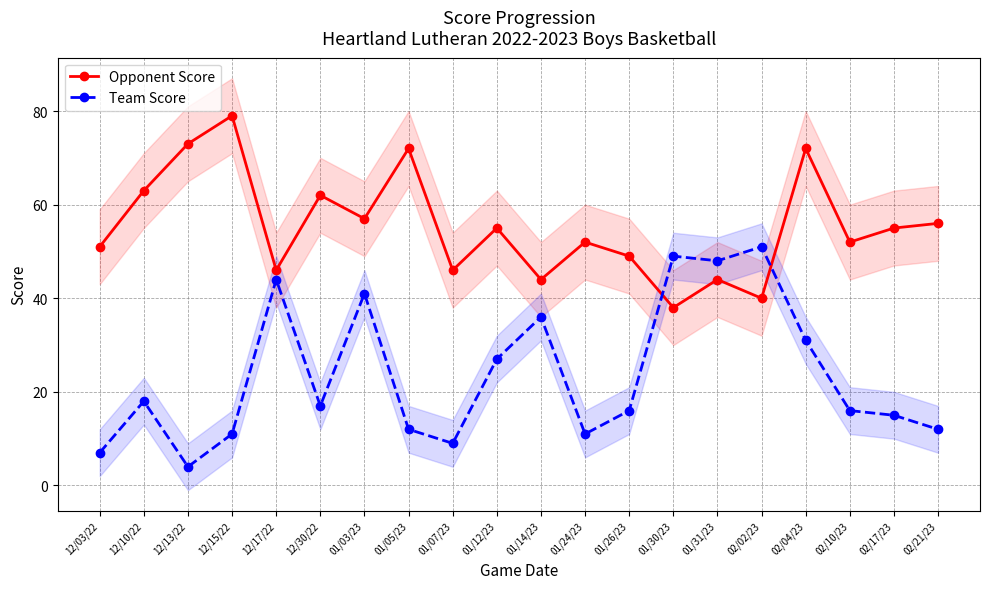

What is the sum of all Team Score values?

475